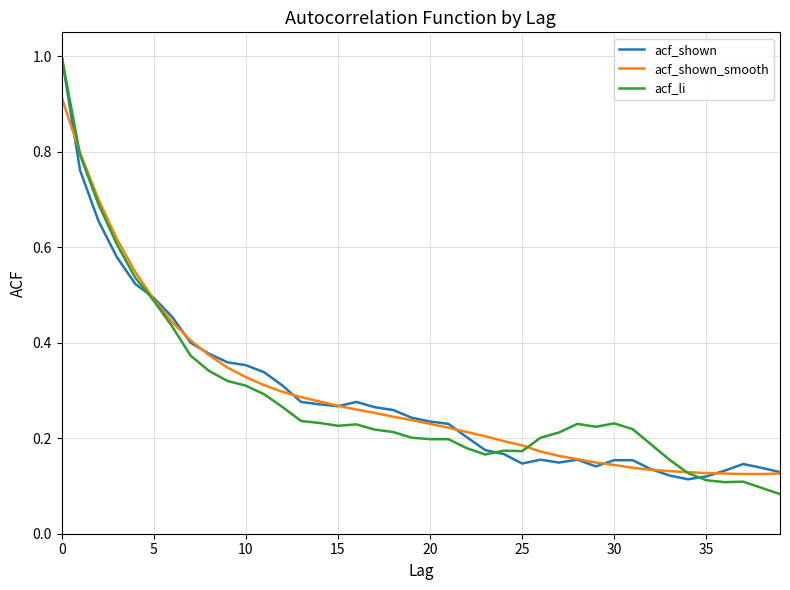

Which series has the widest spread of values?

acf_li